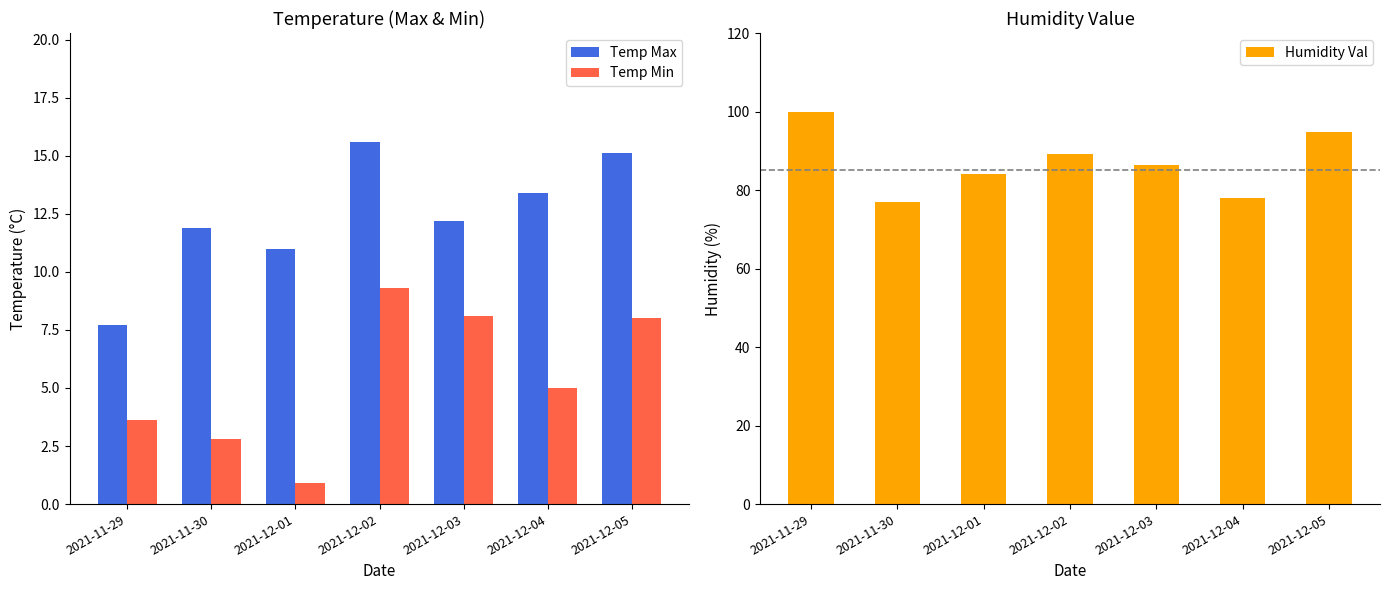

What value does the Temp Min series have at 2021-12-03?

8.1